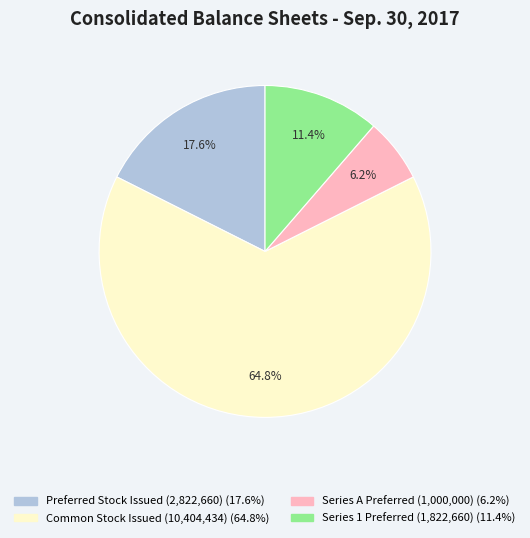

Count the number of slices in the pie.

4